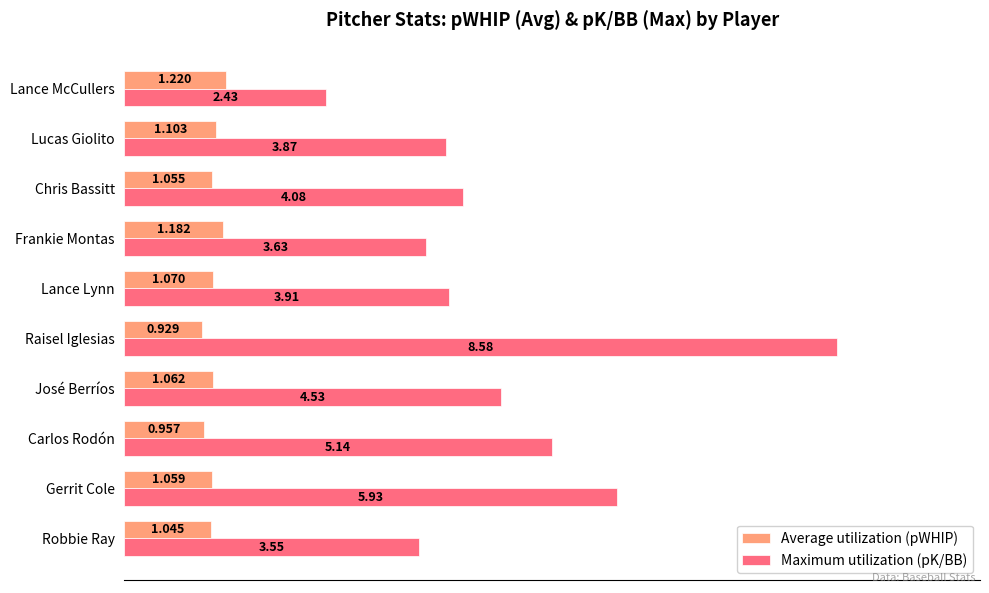

At which category does the chart reach its peak across all series?

Raisel Iglesias